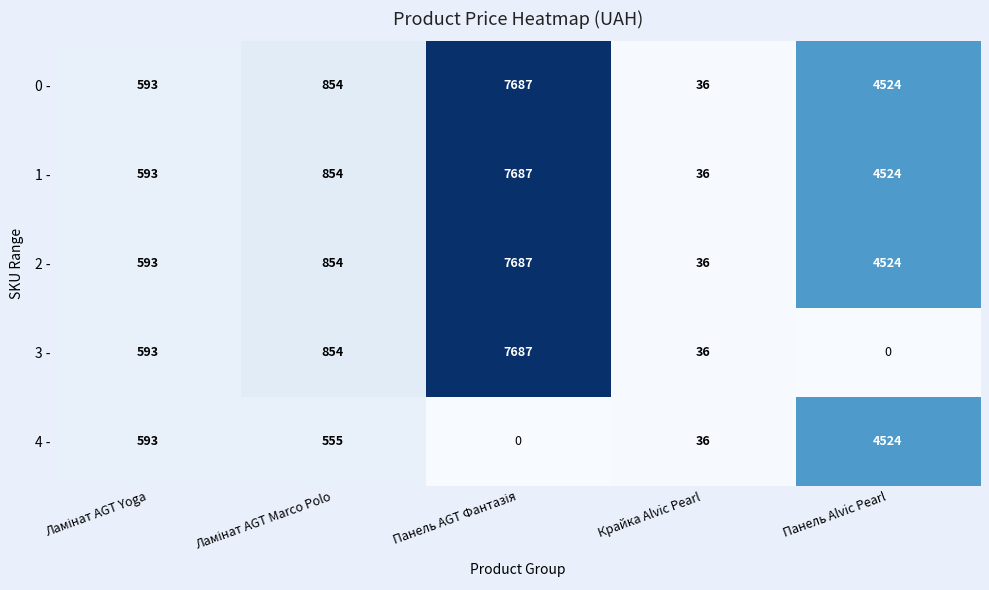

What is the maximum value shown in the chart?

7687